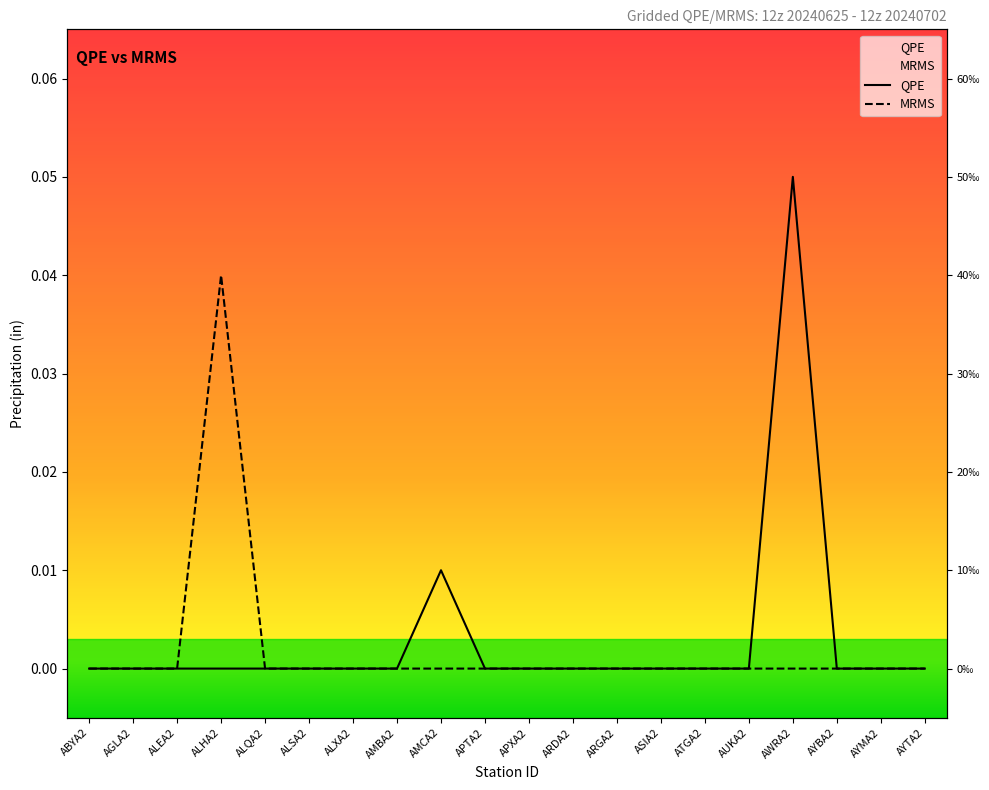

How many lines are shown in the chart?

2